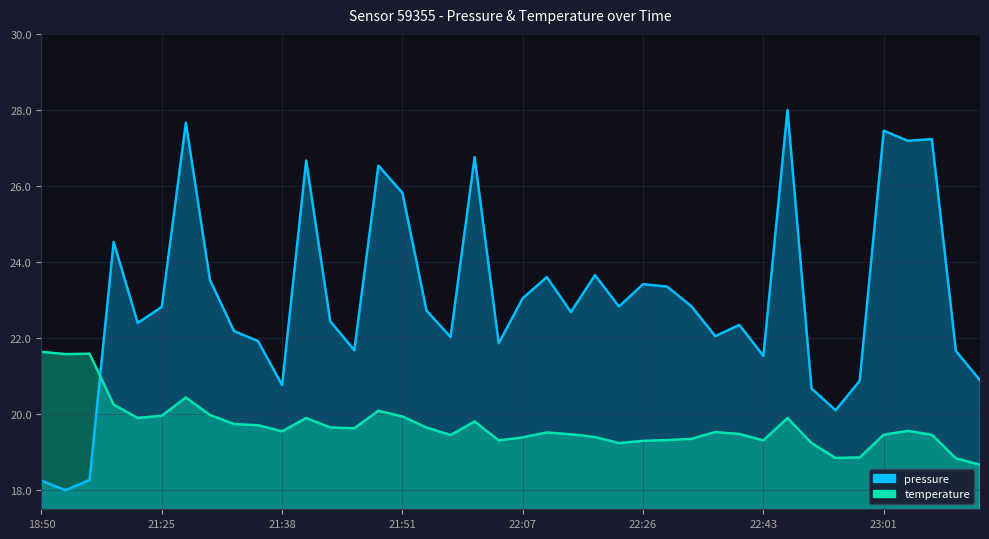

True or false: pressure and temperature intersect in this chart.

True